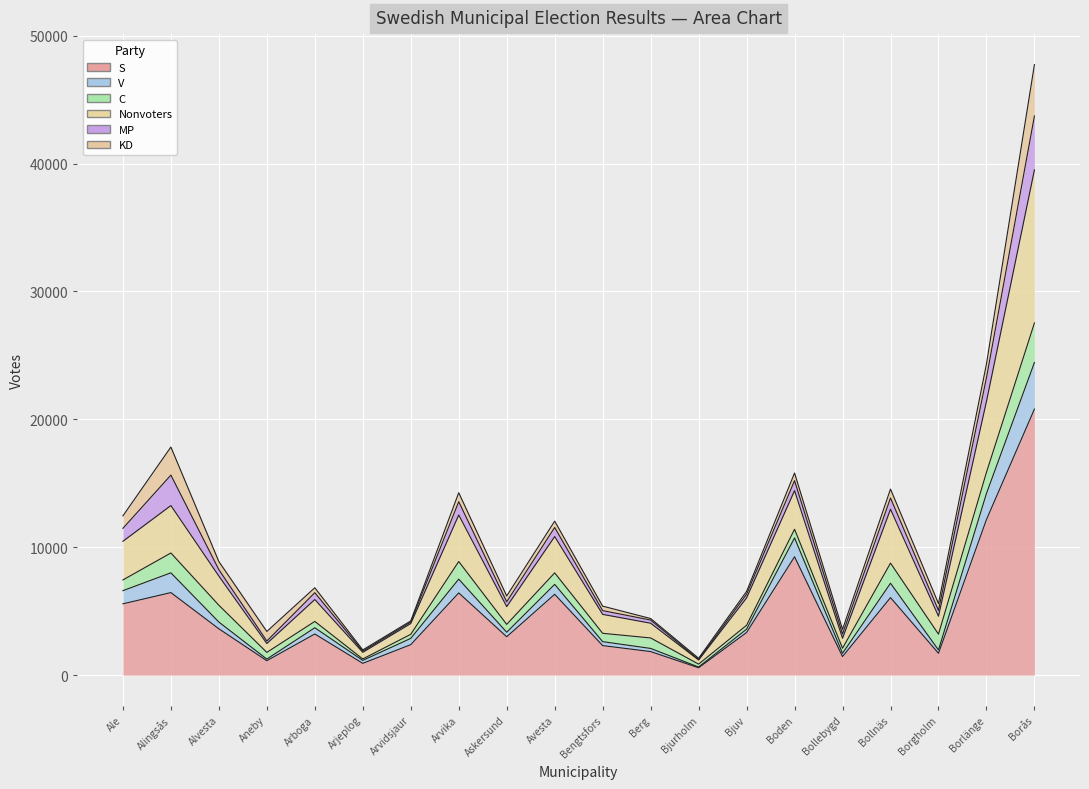

True or false: S and Nonvoters intersect in this chart.

False